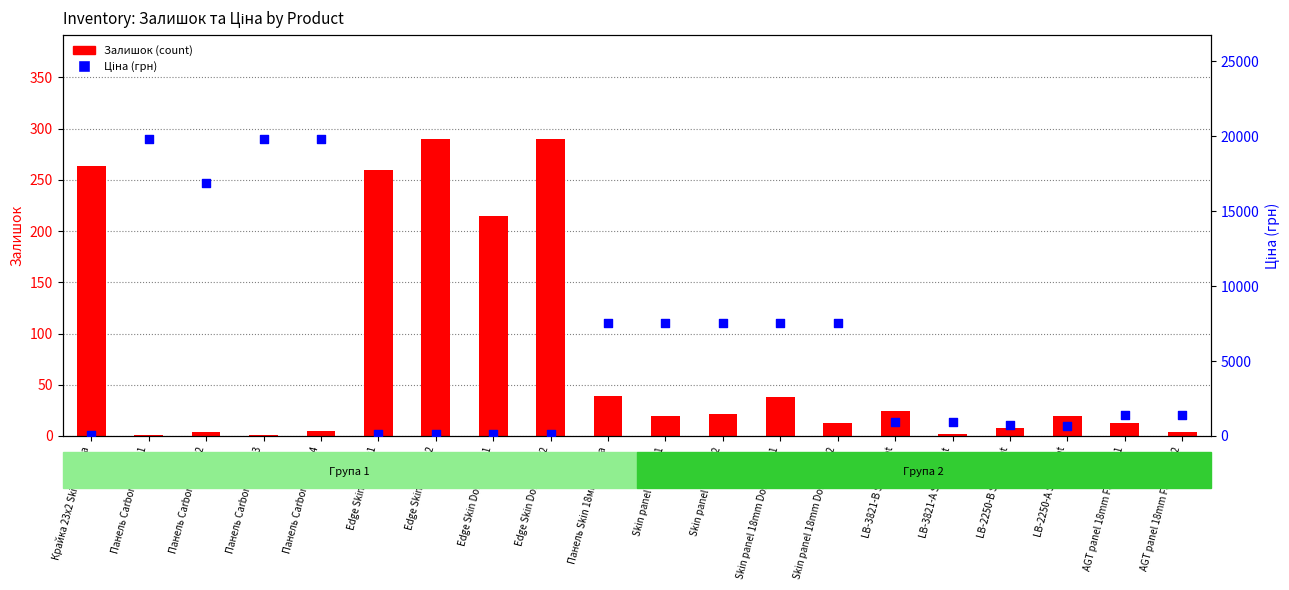

Which series has the largest total across all categories?

Ціна (грн)